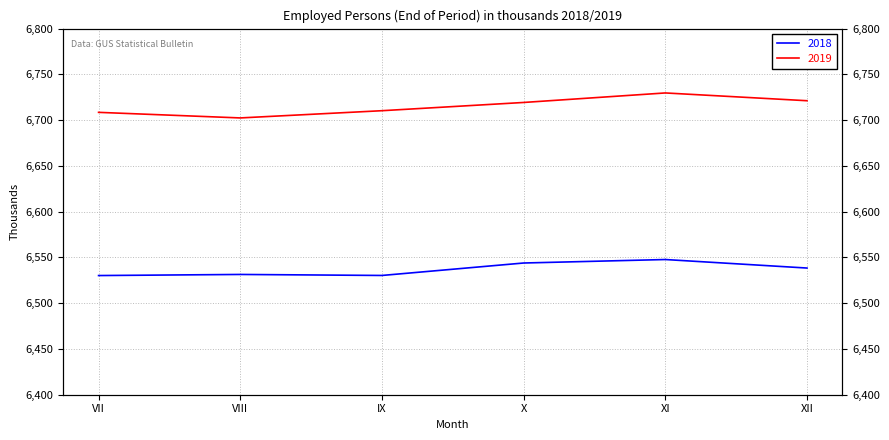

Does the chart have visible grid lines?

Yes